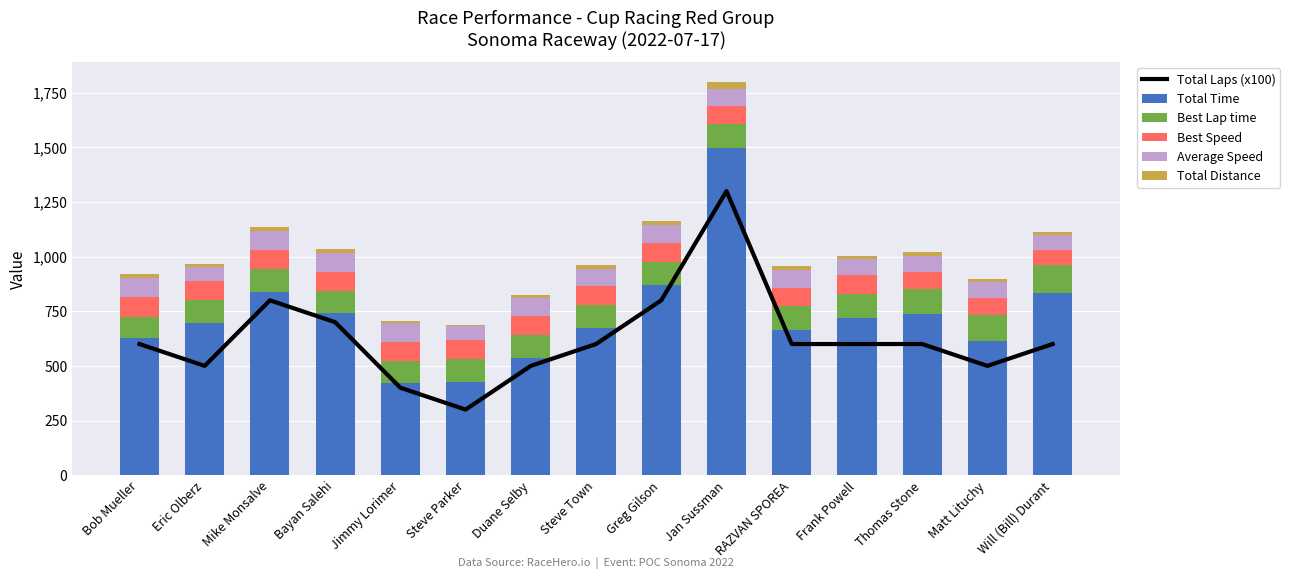

Where is Total Distance nearest to the value 20?

Mike Monsalve